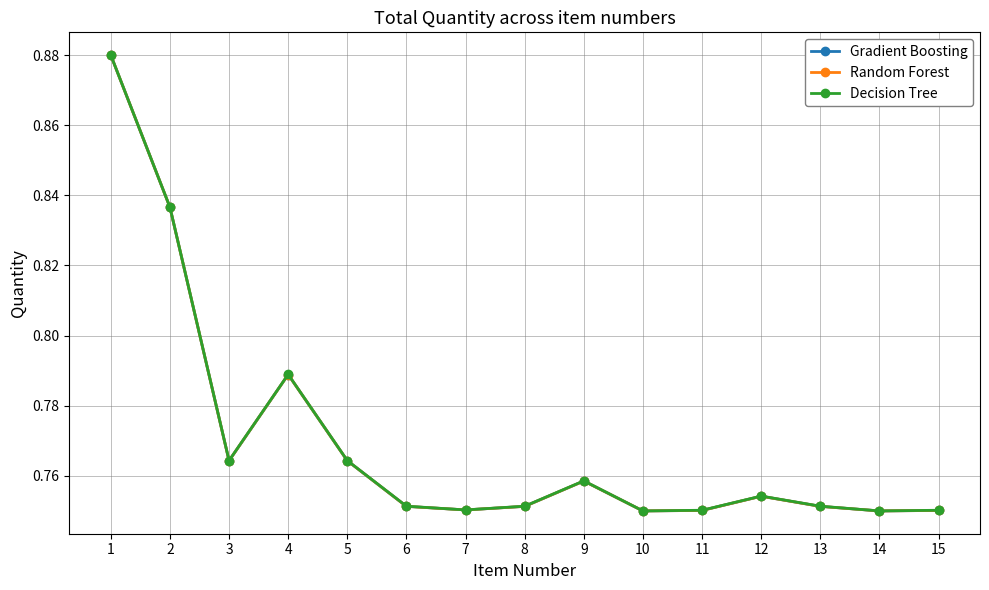

The Decision Tree series shows 1.0 at 14. True or false?

False